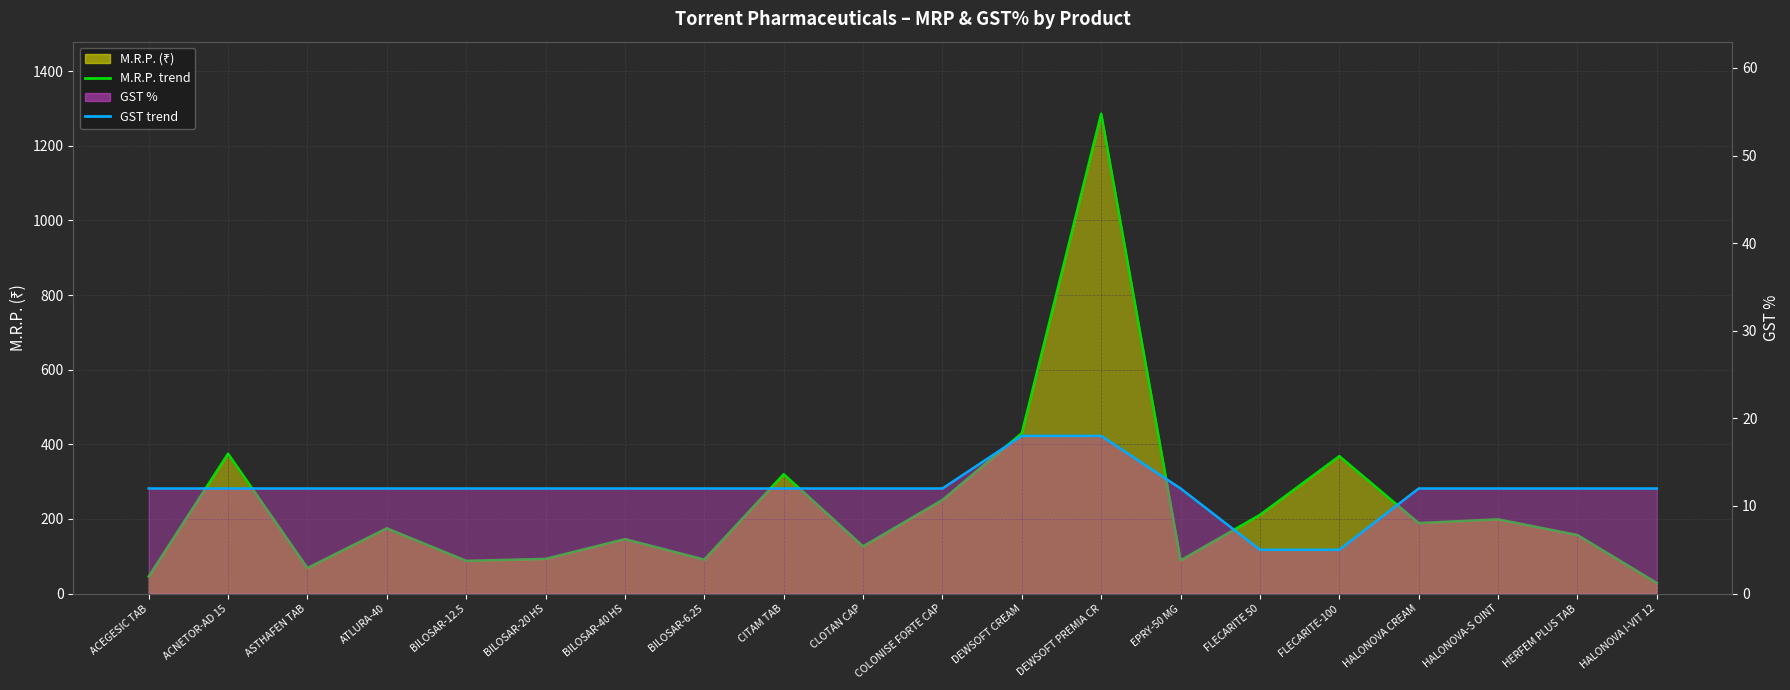

True or false: GST% – line and M.R.P. (₹) – line cross at least once.

False